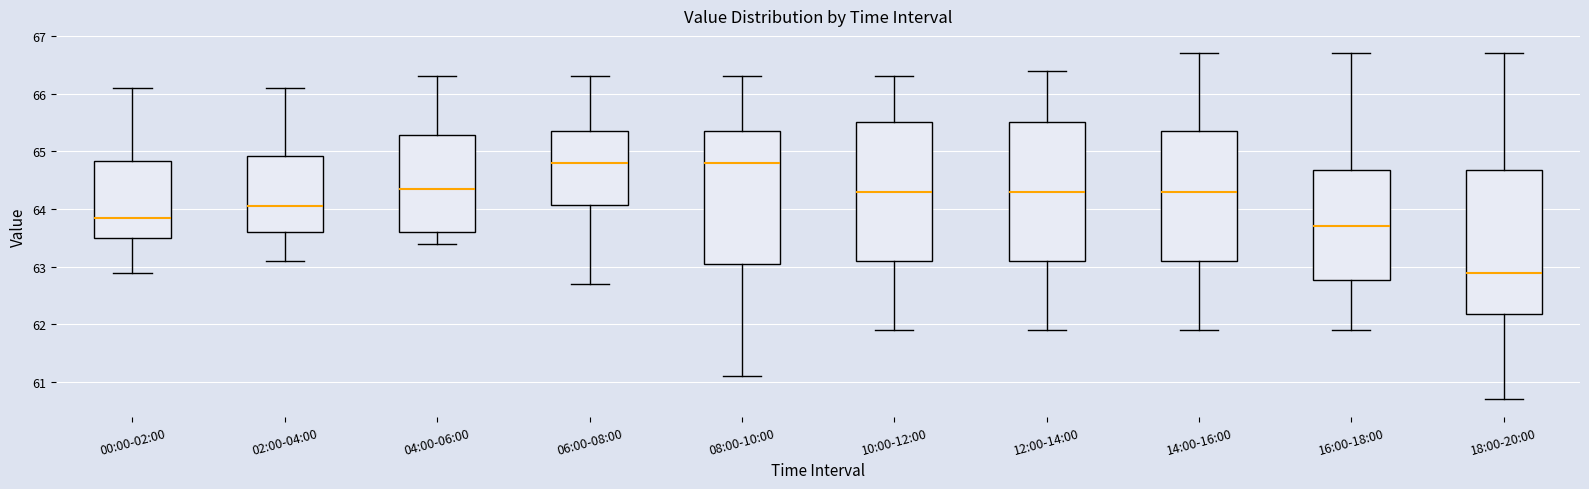

Reading left to right, read every box against the y-axis: the position of its median line, the range the box covers, and the ends of its whiskers. The values are not printed on the chart, so give them approximately, as read against the axis.

00:00-02:00: median 63.9, box 63.5 to 64.8, whiskers 62.9 to 66.1
02:00-04:00: median 64.1, box 63.6 to 64.9, whiskers 63.1 to 66.1
04:00-06:00: median 64.4, box 63.6 to 65.3, whiskers 63.4 to 66.3
06:00-08:00: median 64.8, box 64.1 to 65.4, whiskers 62.7 to 66.3
08:00-10:00: median 64.8, box 63.1 to 65.4, whiskers 61.1 to 66.3
10:00-12:00: median 64.3, box 63.1 to 65.5, whiskers 61.9 to 66.3
12:00-14:00: median 64.3, box 63.1 to 65.5, whiskers 61.9 to 66.4
14:00-16:00: median 64.3, box 63.1 to 65.4, whiskers 61.9 to 66.7
16:00-18:00: median 63.7, box 62.8 to 64.7, whiskers 61.9 to 66.7
18:00-20:00: median 62.9, box 62.2 to 64.7, whiskers 60.7 to 66.7